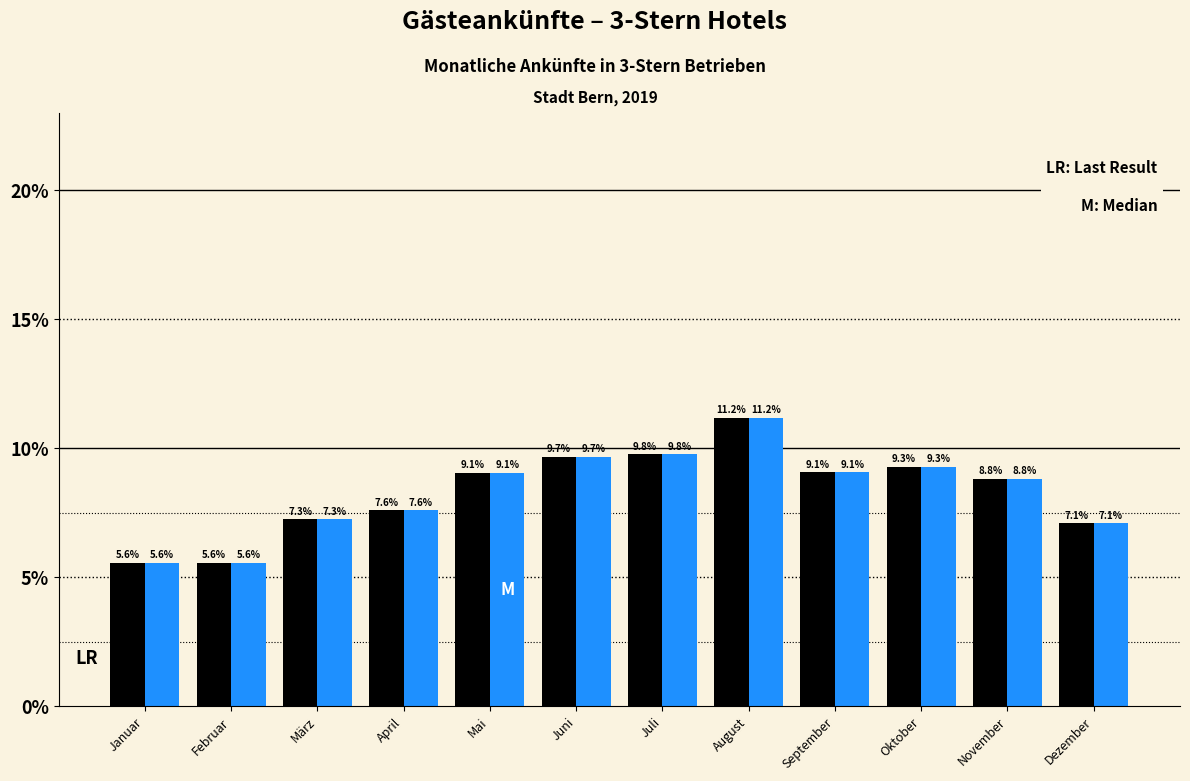

At which category is the sum across all series the highest?

August